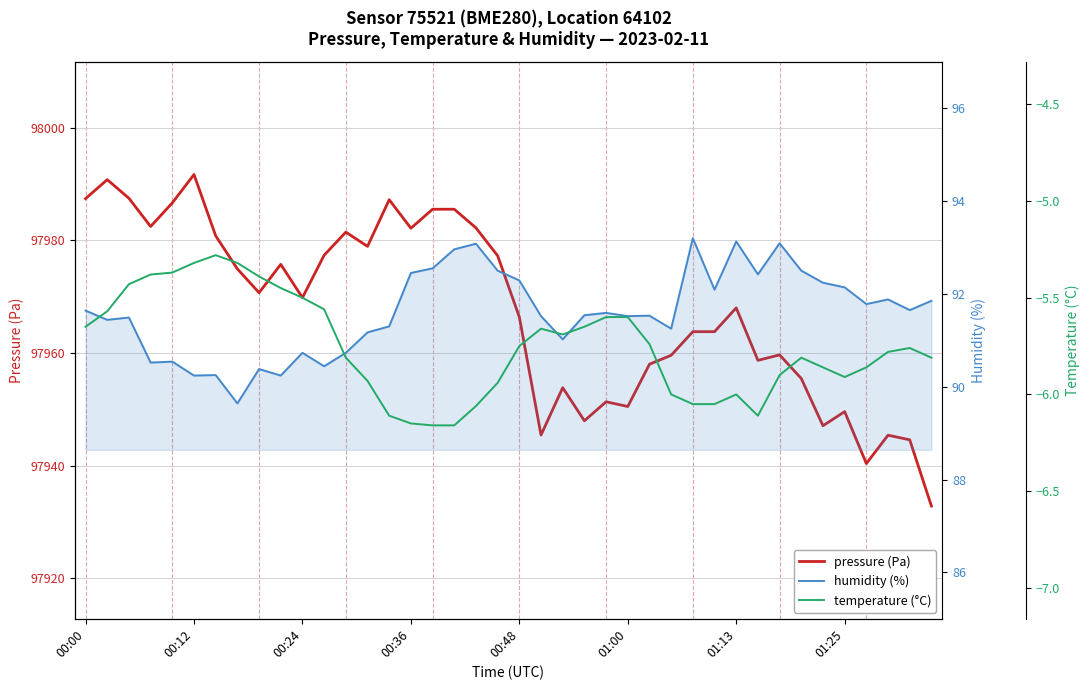

What is the minimum value for humidity (%)?

89.6